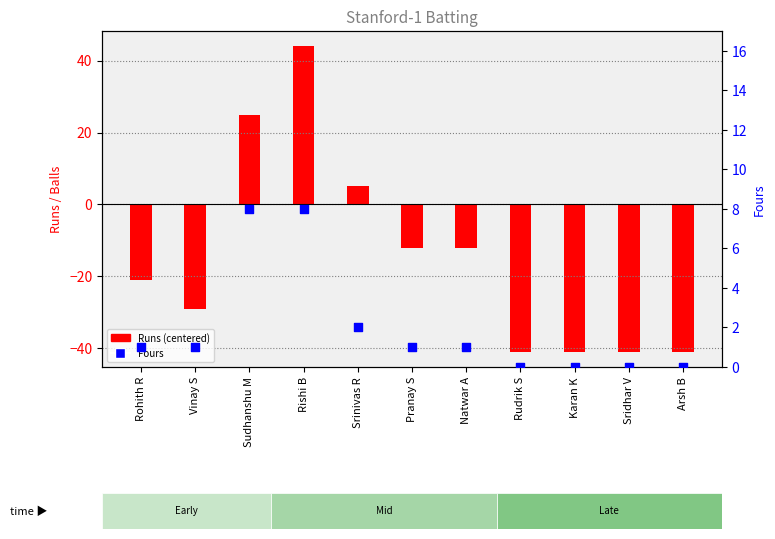

Which series has the largest total across all categories?

Fours